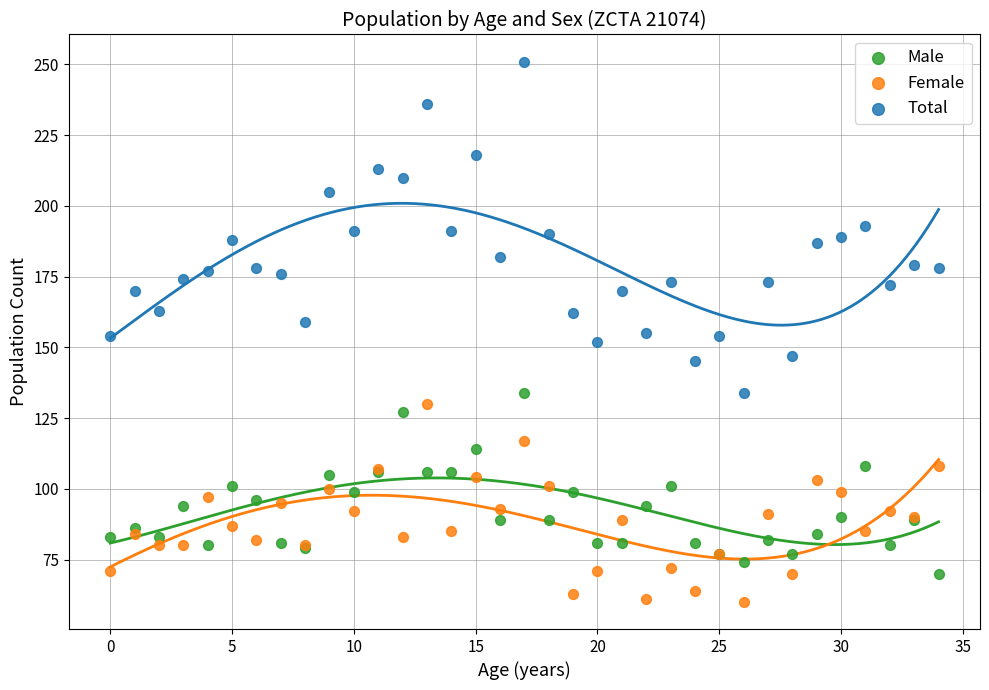

Which series contains the lowest Y value?

Female